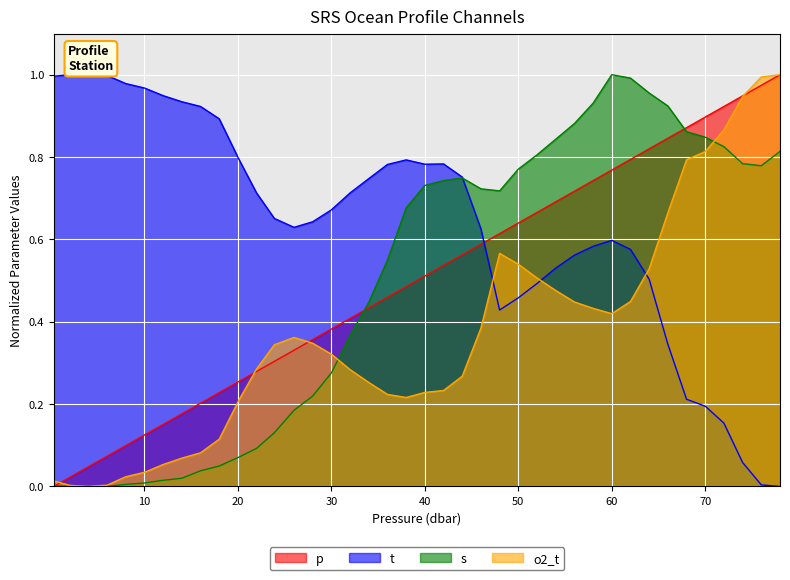

What is the approximate value of t at 58.0?

0.6